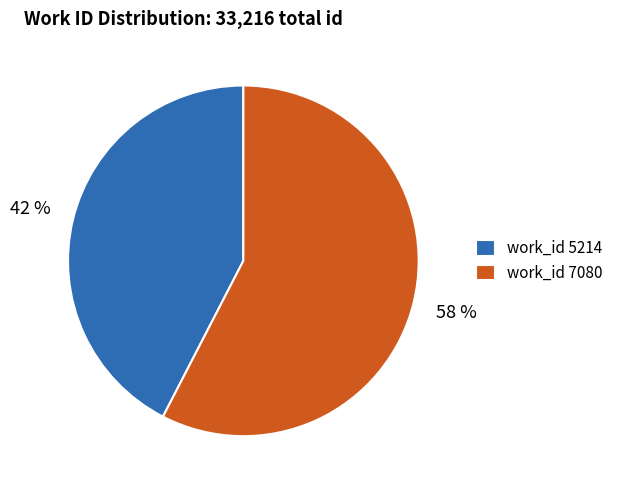

True or false: work_id 7080 accounts for 58% of the total.

True